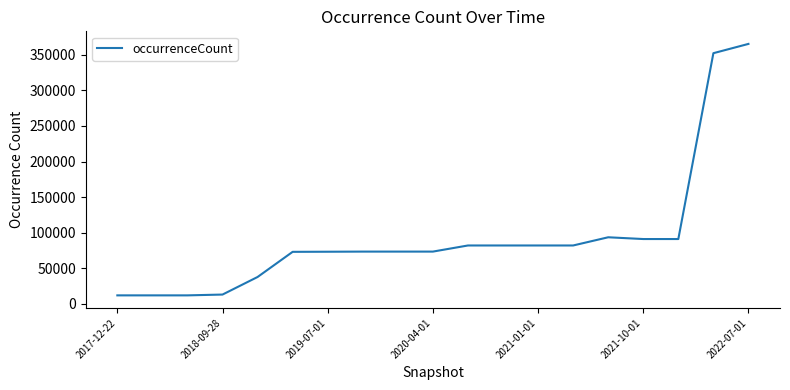

What is the minimum value shown in the chart?

11866